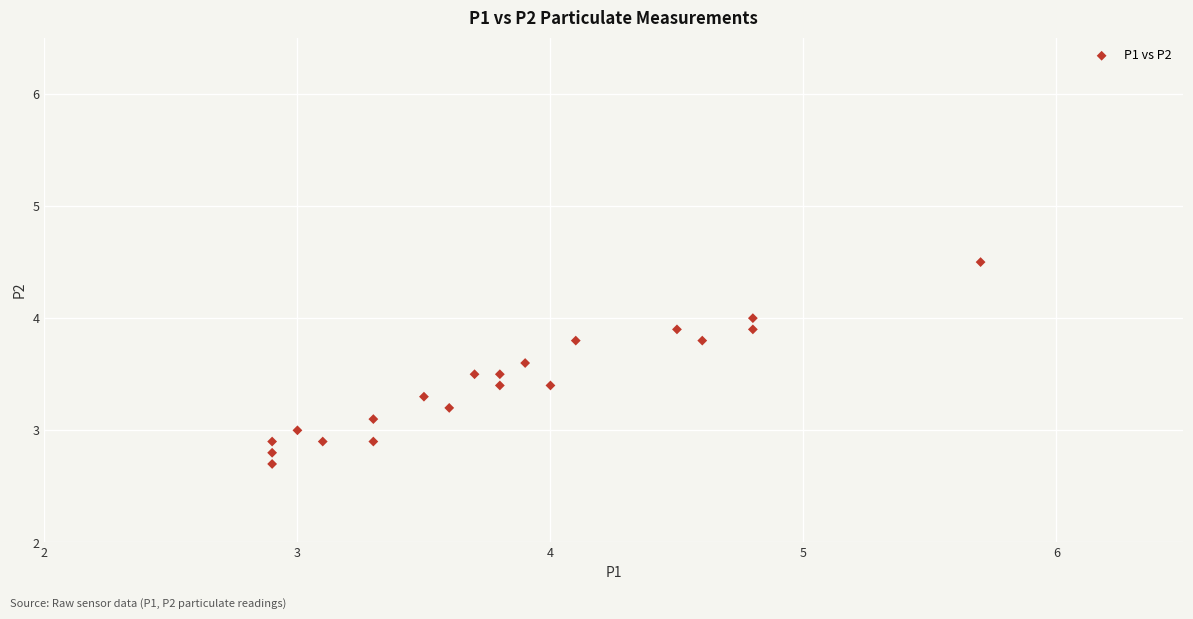

What is the range of Y values (max minus min)?

1.8